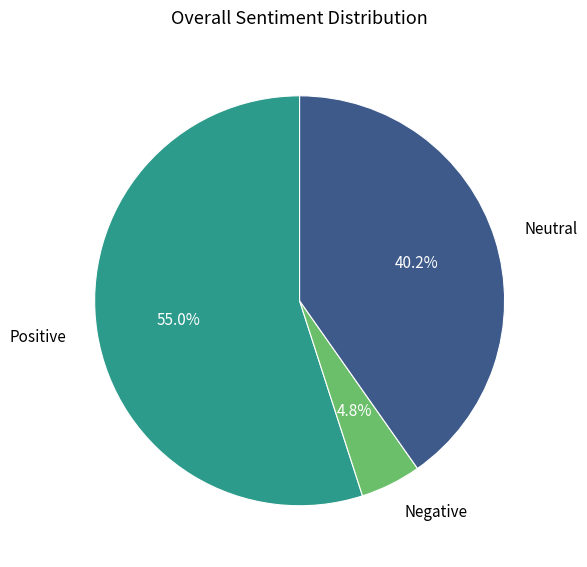

Which slice is the smallest?

Negative